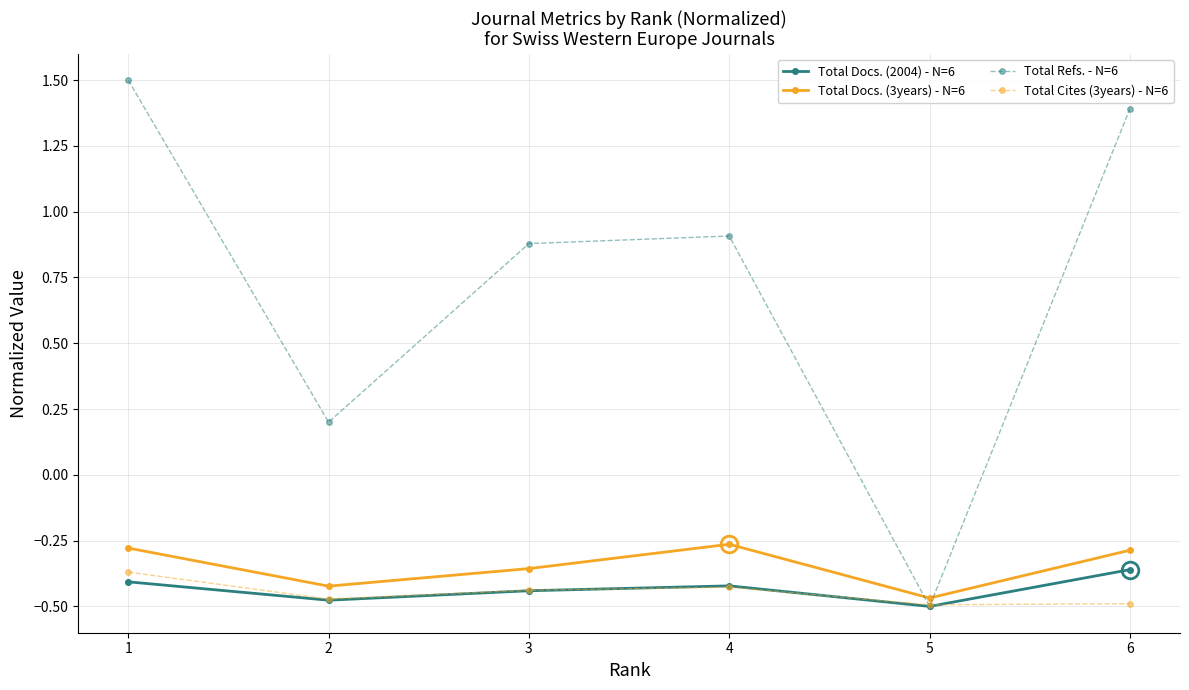

Where do Total Refs. - N=6 and Total Cites (3years) - N=6 first cross each other?

4 and 5